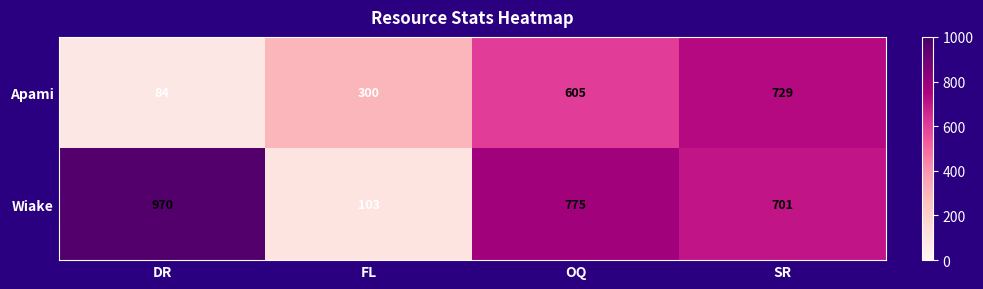

Is it true that Apami equals 174 at FL?

False